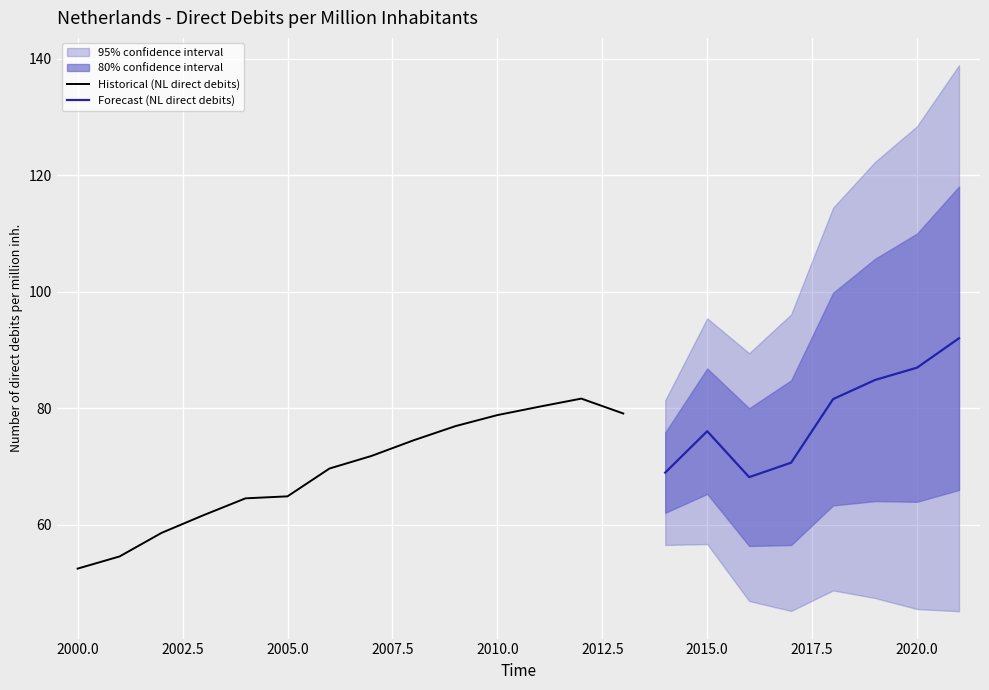

How many data points are less than 74?

11